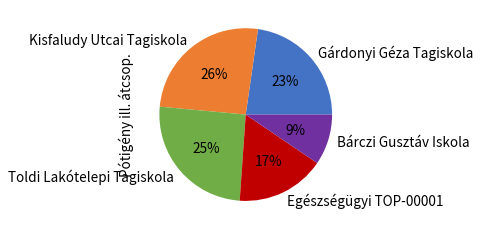

To the nearest percent, what is the average slice percentage?

20%